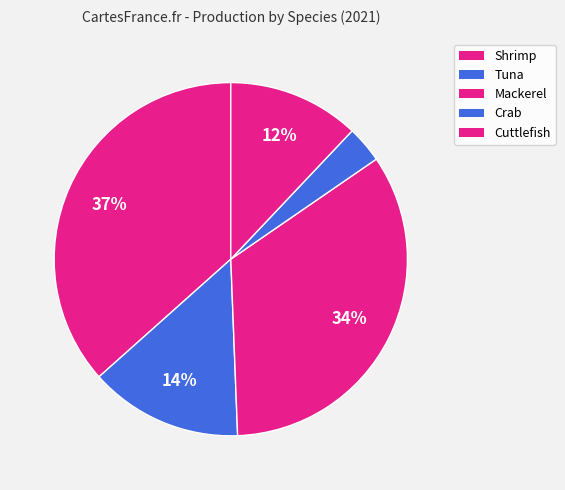

Does any single category account for the majority?

No